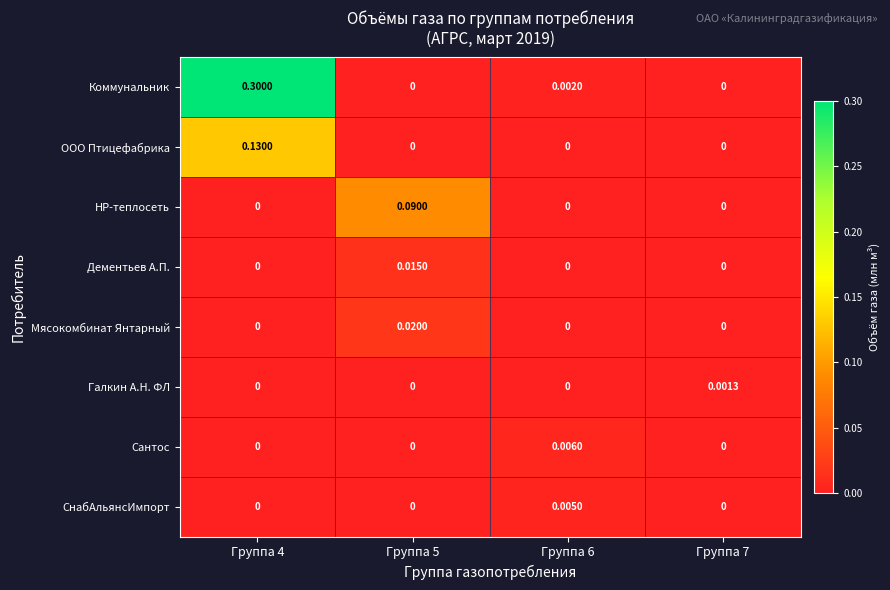

Which series has the largest range (max minus min)?

Коммунальник